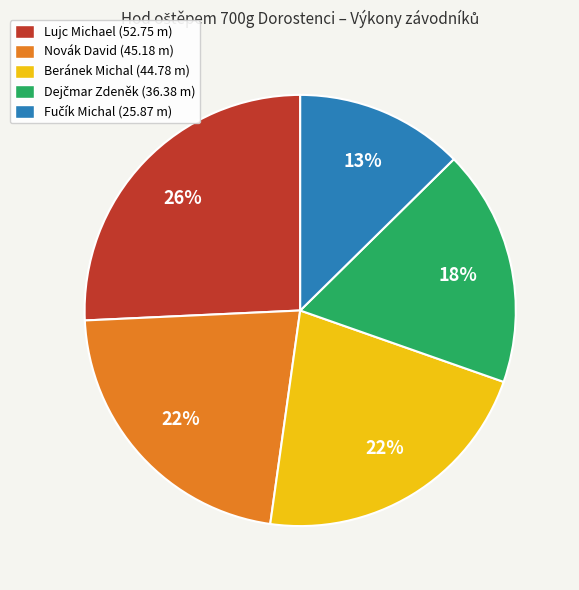

To the nearest percent, what is the average slice percentage?

20%